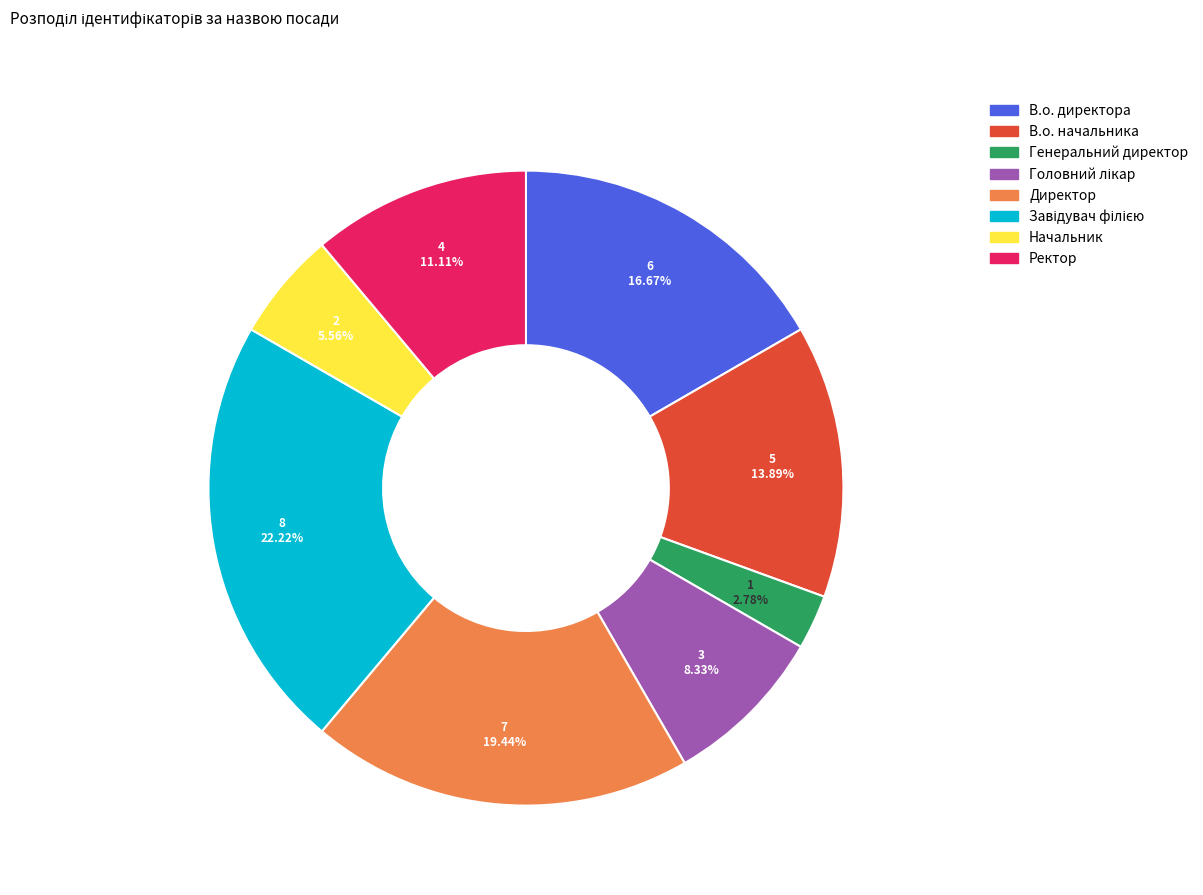

Which category has the smallest portion of the pie?

Генеральний директор